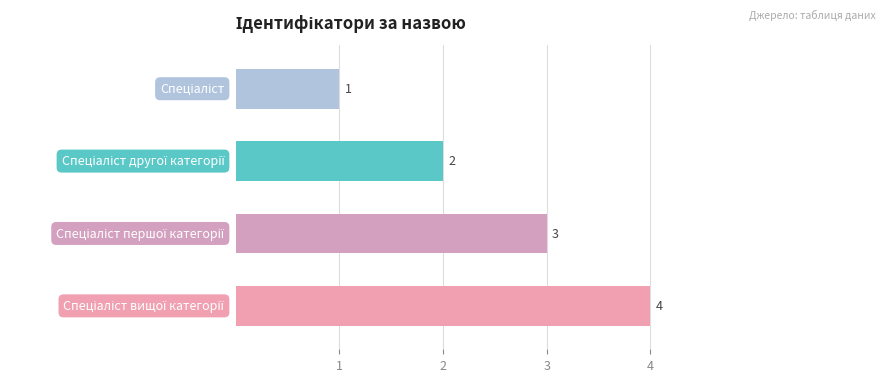

What is the difference between the maximum and minimum values?

3